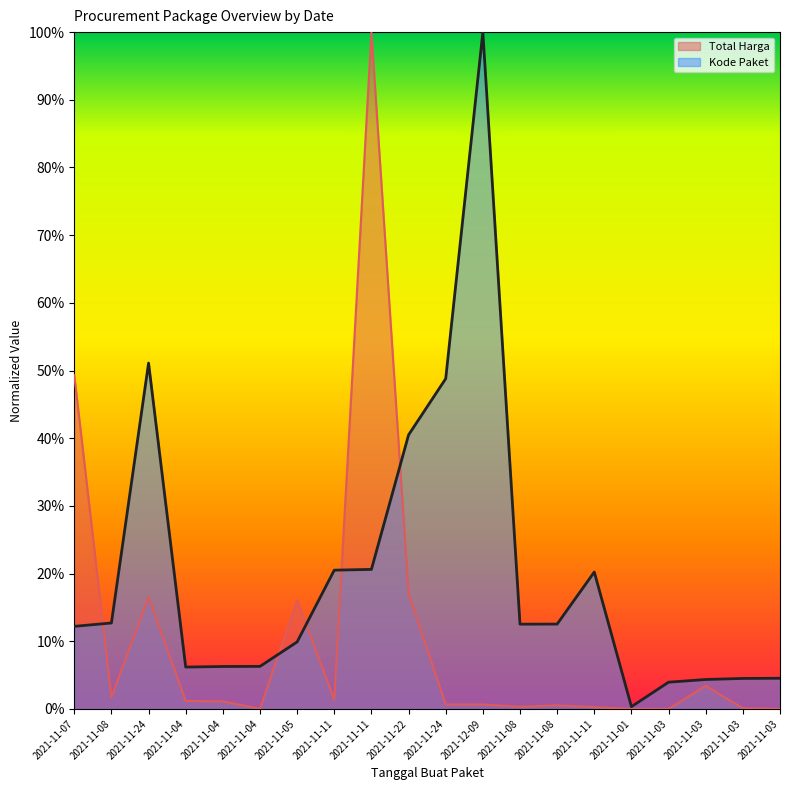

True or false: Kode Paket has more than 0 interior local peaks.

True